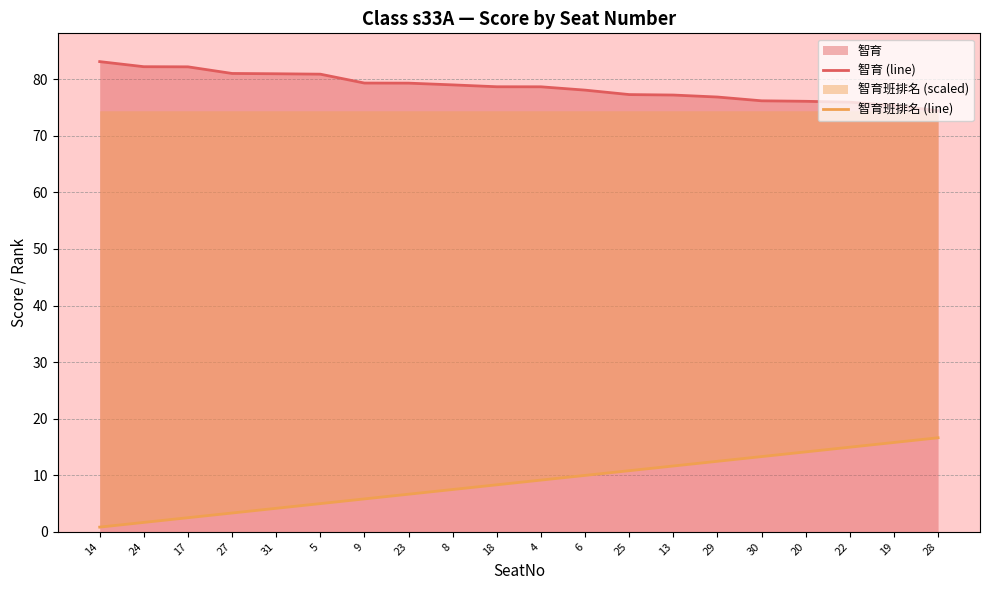

Reading left to right, list all the values displayed in this chart.

智育 (line): 83.1	82.2	82.2	81.0	81.0	80.9	79.3	79.3	79.0	78.7	78.7	78.1	77.3	77.2	76.8	76.2	76.1	75.9	75.4	74.4
智育班排名 (line): 0.8	1.7	2.5	3.3	4.2	5.0	5.8	6.6	7.5	8.3	9.1	10.0	10.8	11.6	12.5	13.3	14.1	15.0	15.8	16.6